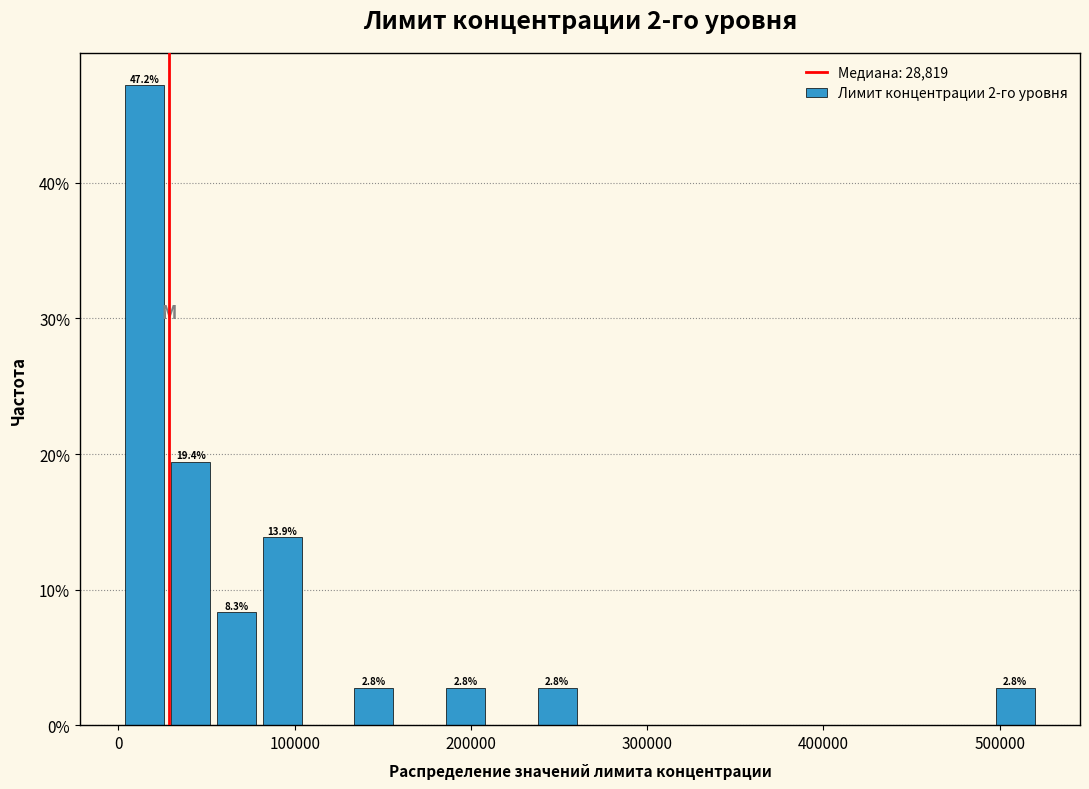

Read against the x-axis, roughly where is the centre of the tallest bar?

10000